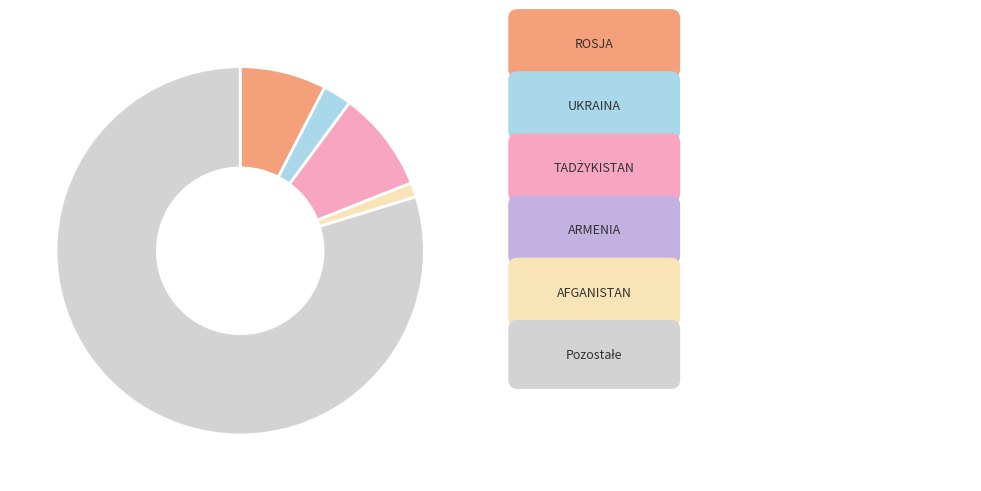

Is there any slice that represents more than half of the pie?

Yes